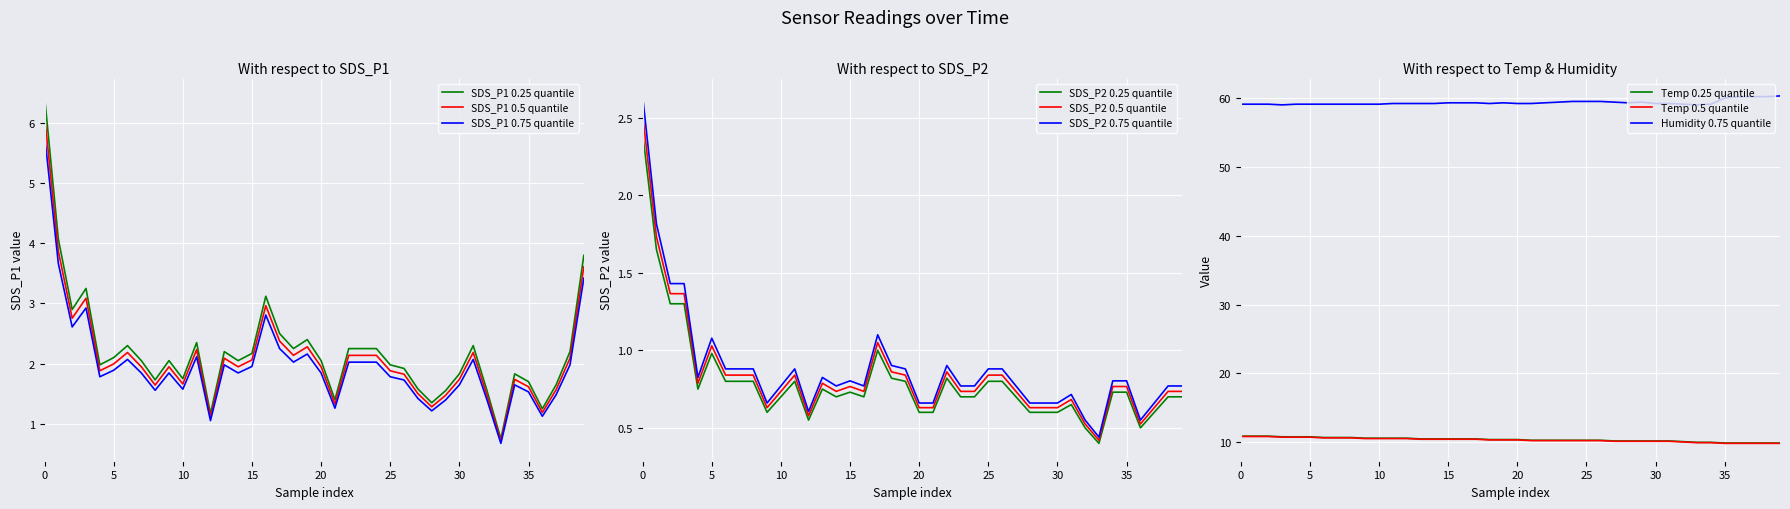

Reading left to right, transcribe all the data shown in this chart.

SDS_P1: 6.5	4.1	2.9	3.2	2.0	2.1	2.3	2.0	1.7	2.0	1.8	2.4	1.2	2.2	2.0	2.2	3.1	2.5	2.2	2.4	2.0	1.4	2.2	2.2	2.2	2.0	1.9	1.6	1.4	1.6	1.8	2.3	1.6	0.8	1.8	1.7	1.2	1.6	2.2	3.8
SDS_P2: 2.4	1.6	1.3	1.3	0.8	1.0	0.8	0.8	0.8	0.6	0.7	0.8	0.6	0.8	0.7	0.7	0.7	1.0	0.8	0.8	0.6	0.6	0.8	0.7	0.7	0.8	0.8	0.7	0.6	0.6	0.6	0.7	0.5	0.4	0.7	0.7	0.5	0.6	0.7	0.7
Temp: 10.9	10.9	10.9	10.8	10.8	10.8	10.7	10.7	10.7	10.6	10.6	10.6	10.6	10.5	10.5	10.5	10.5	10.5	10.4	10.4	10.4	10.3	10.3	10.3	10.3	10.3	10.3	10.2	10.2	10.2	10.2	10.2	10.1	10.0	10.0	9.9	9.9	9.9	9.9	9.9
Humidity: 59.1	59.1	59.1	59.0	59.1	59.1	59.1	59.1	59.1	59.1	59.1	59.2	59.2	59.2	59.2	59.3	59.3	59.3	59.2	59.3	59.2	59.2	59.3	59.4	59.5	59.5	59.5	59.4	59.3	59.4	59.2	59.2	59.1	59.0	59.1	60.0	60.2	60.2	60.2	60.3